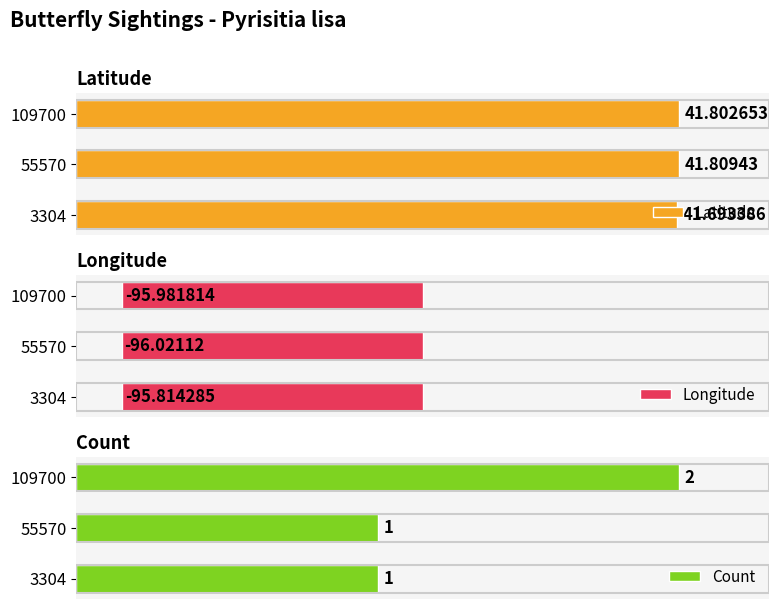

Reading left to right, transcribe all the data shown in this chart.

Latitude: 41.7	41.8	41.8
Longitude: -95.8	-96.0	-96.0
Count: 1.0	1.0	2.0